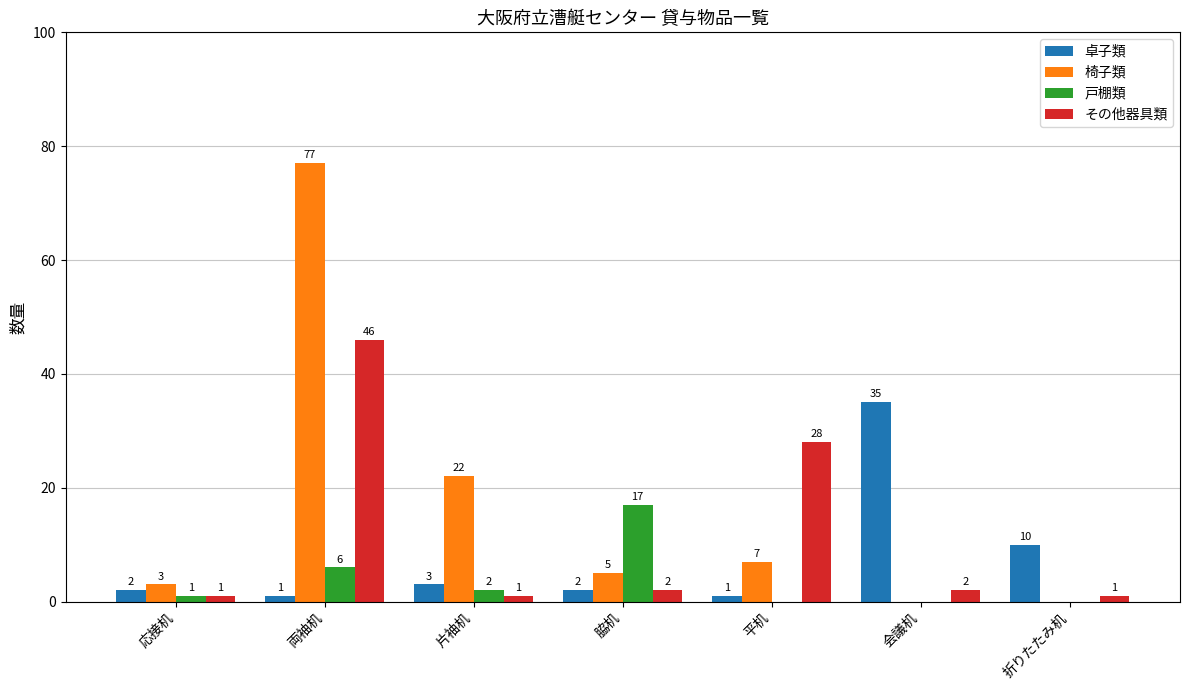

Which category has the highest value across all series?

両袖机